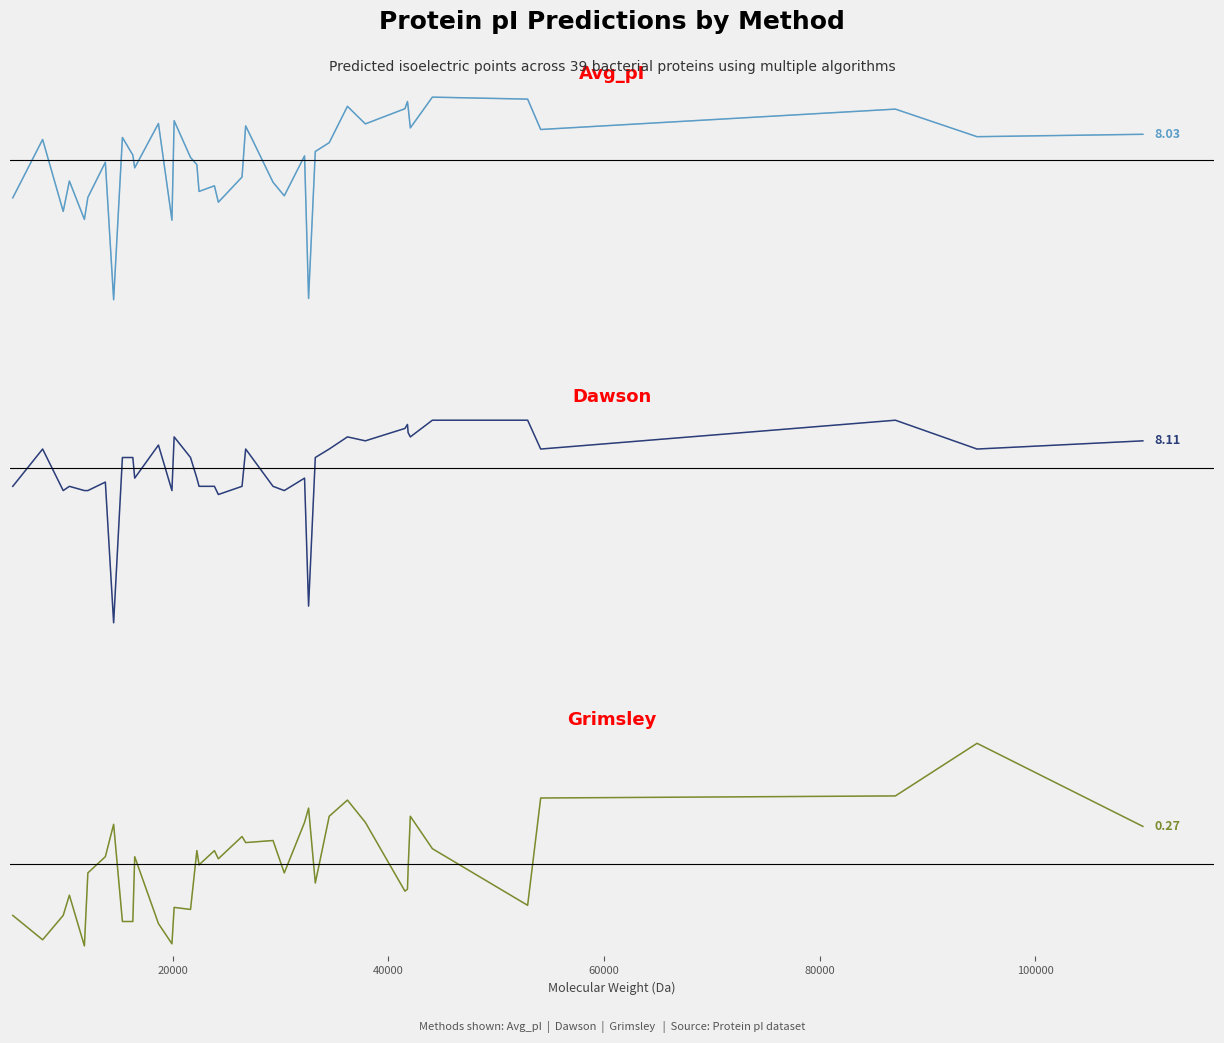

True or false: Dawson and Grimsley cross at least once.

True